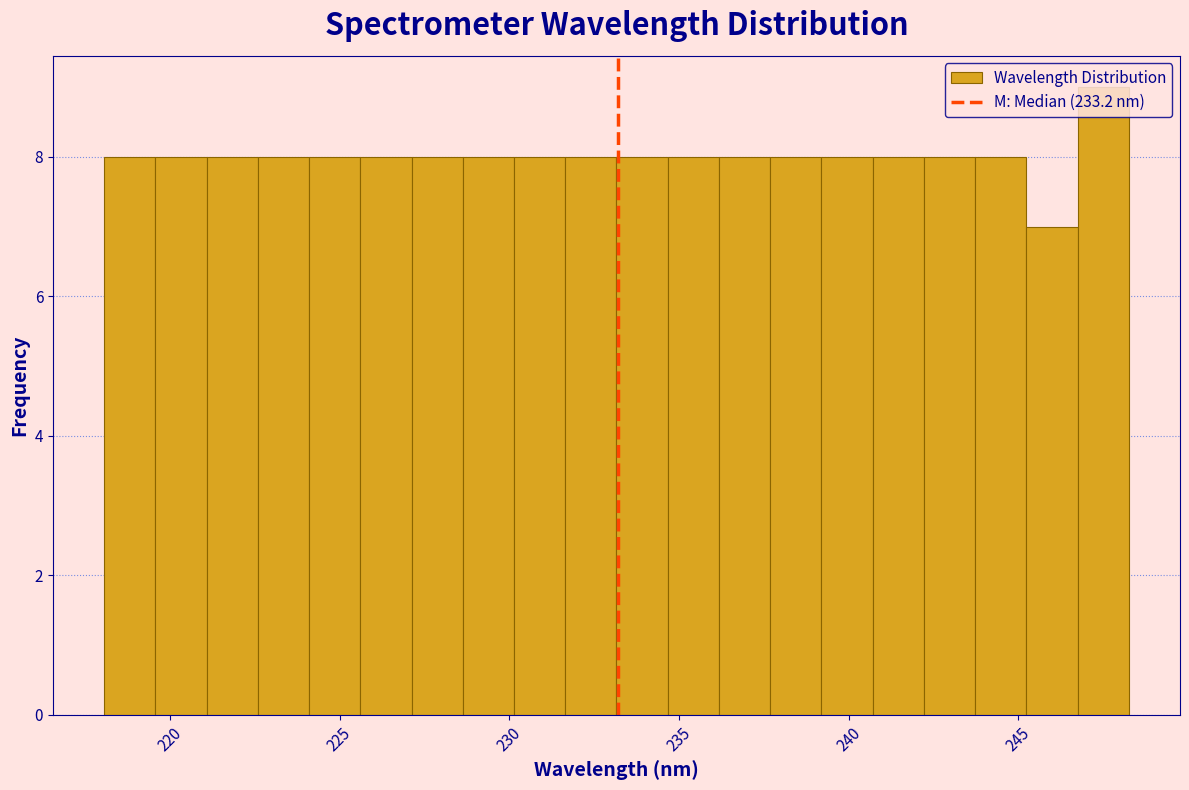

Around what value on the x-axis is the tallest bar? Give the approximate position of its centre, as read against the axis.

247.5